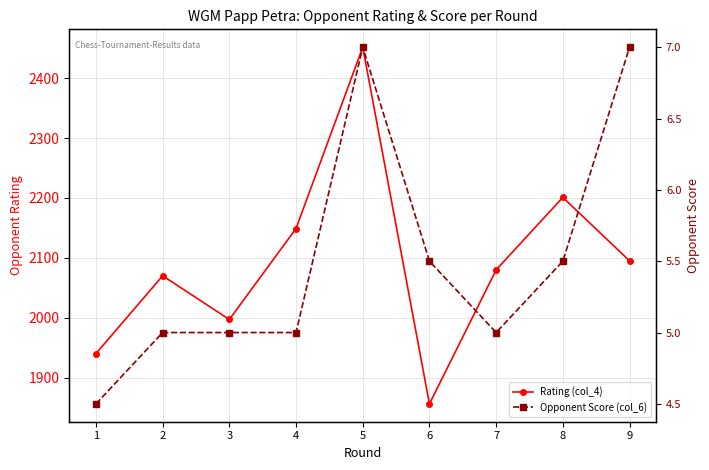

Reading left to right, what are all the values shown in this chart?

Rating (col_4): 1=1940.0	2=2070.0	3=1997.0	4=2149.0	5=2452.0	6=1856.0	7=2080.0	8=2201.0	9=2095.0
Opponent Score (col_6): 1=4.5	2=5.0	3=5.0	4=5.0	5=7.0	6=5.5	7=5.0	8=5.5	9=7.0